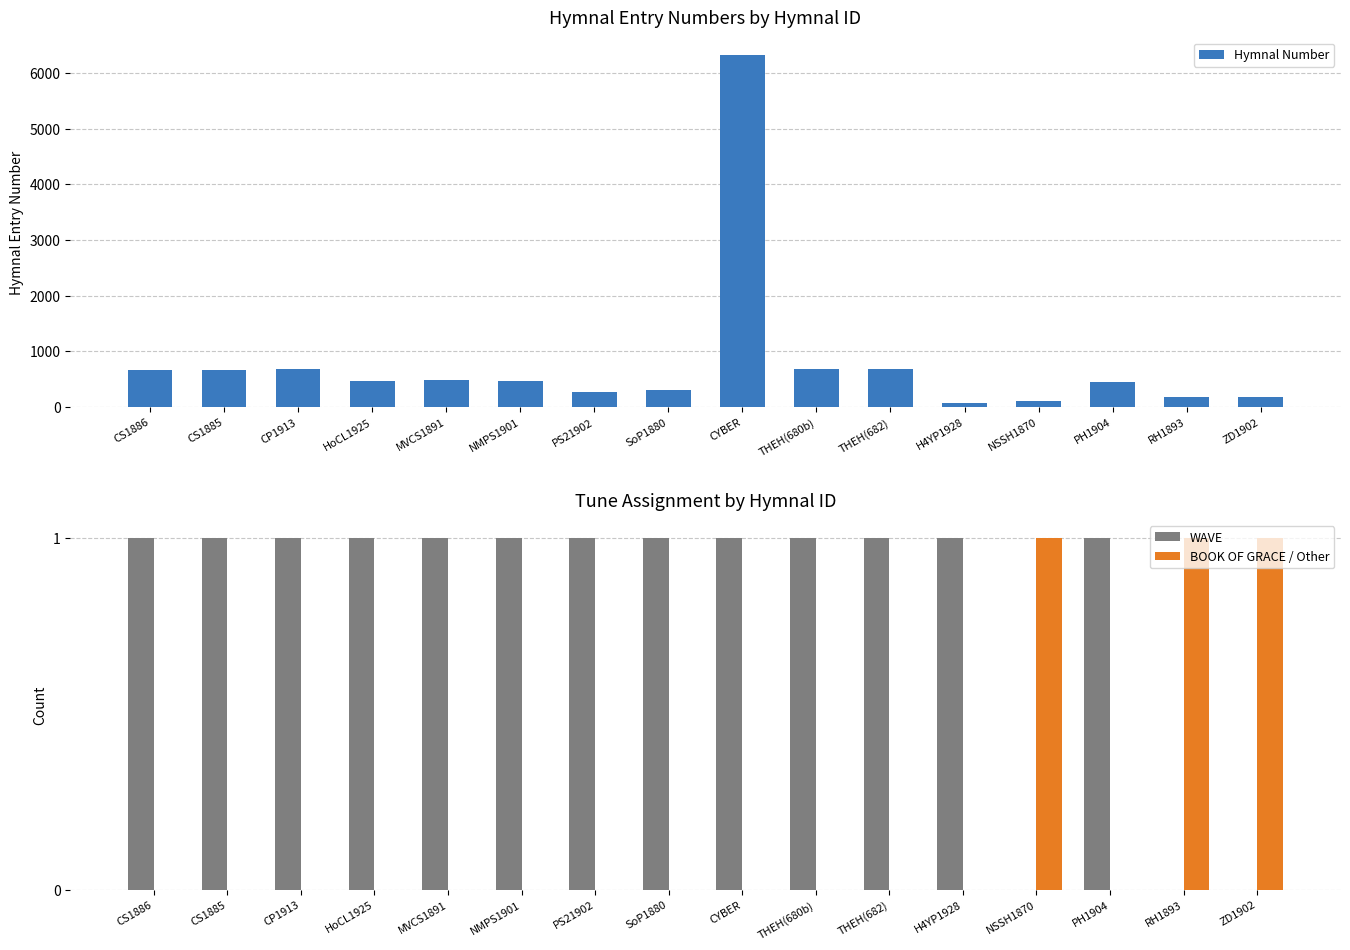

The value of WAVE at THEH(682) is 1. True or false?

True